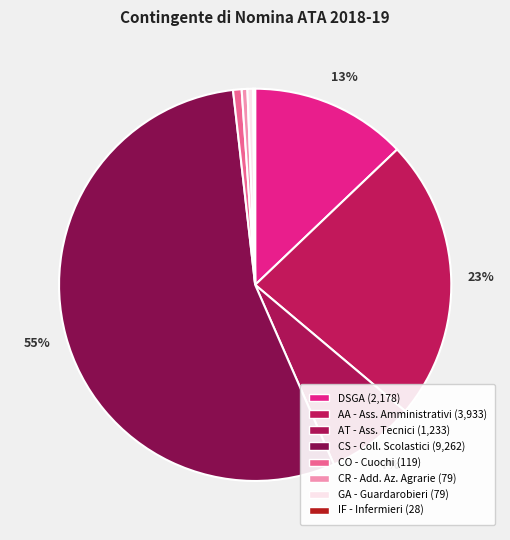

Do GA - Guardarobieri and AA - Ass. Amministrativi together represent more than half of the pie?

No